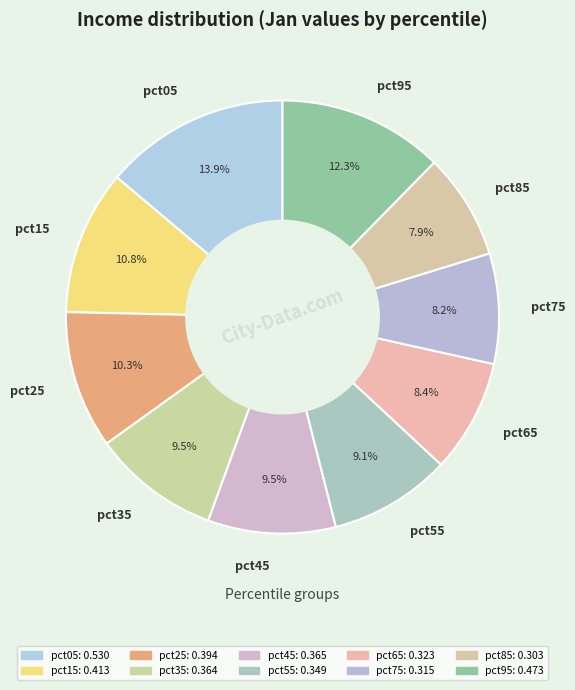

What is the total percentage of pct55 and pct15?

19.9%